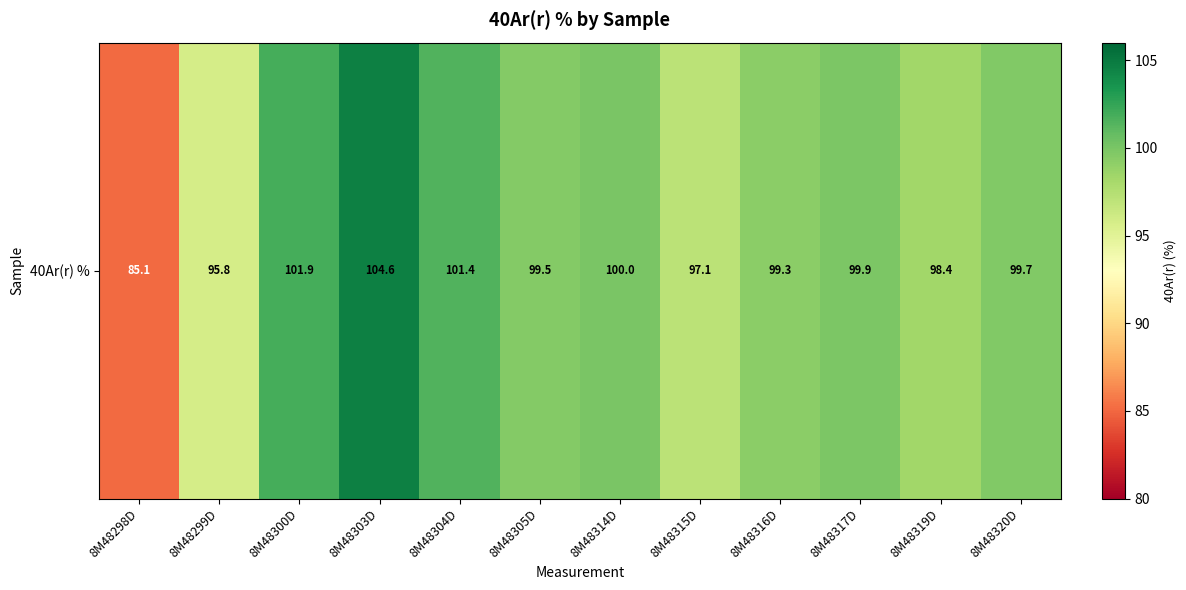

Count the number of categories in the chart.

12